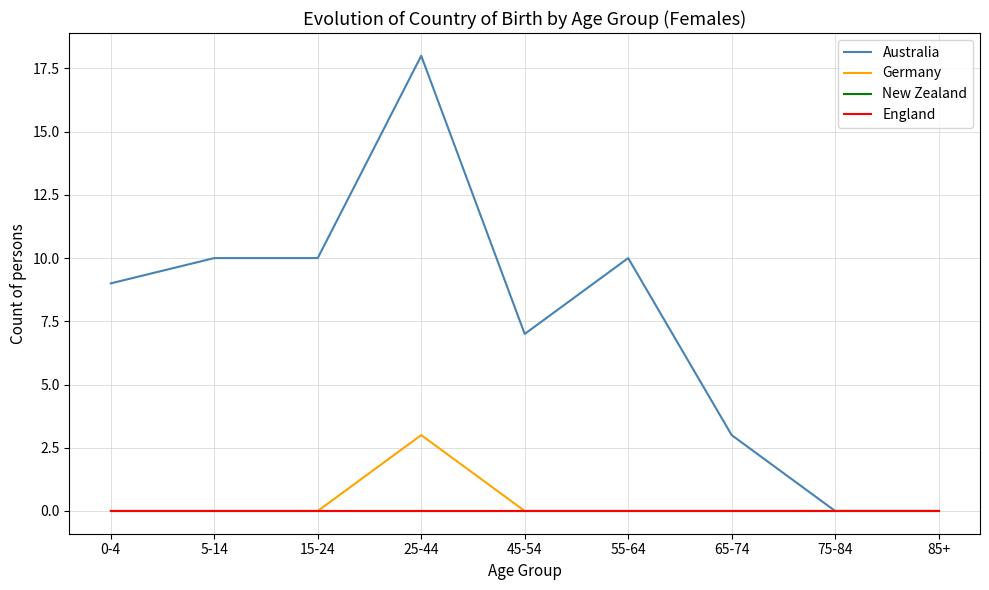

Does the chart display data point markers on the line(s)?

No